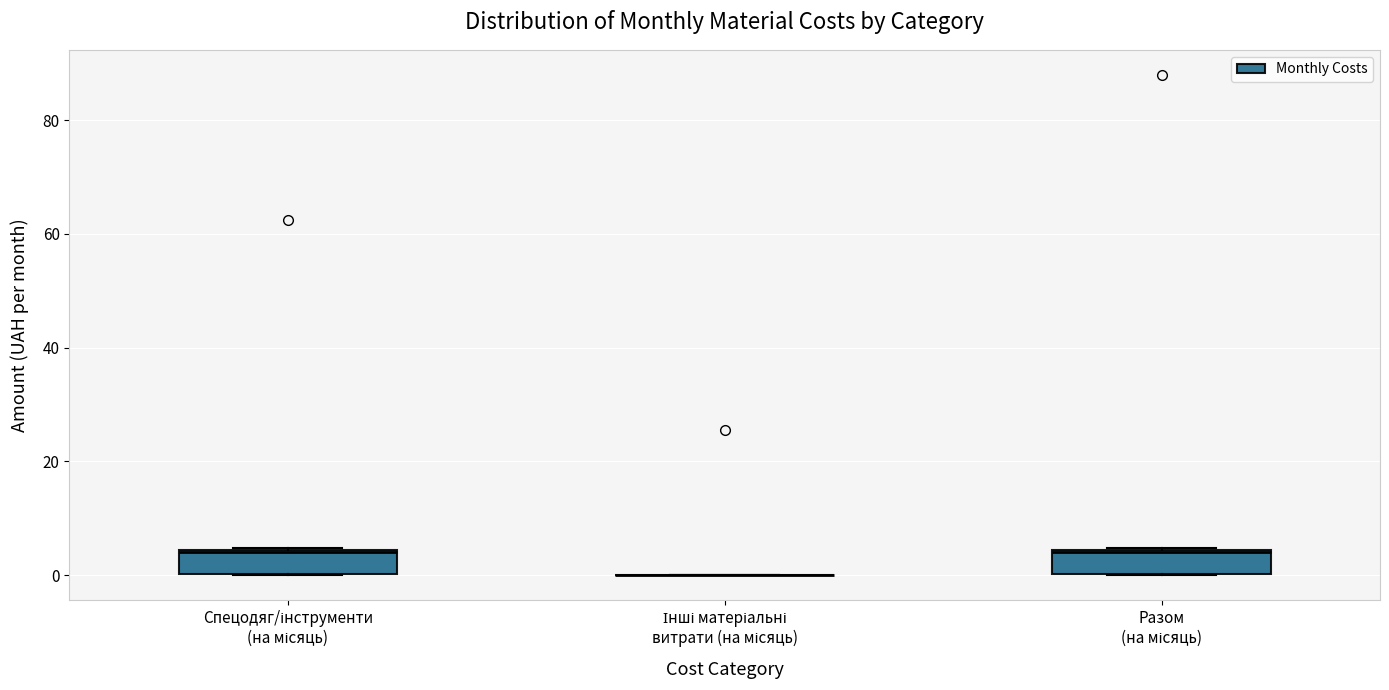

Reading left to right, transcribe this box plot: for each box, give where its median line is, the range the box spans, and where its two whiskers end, as read against the y-axis. The values are not printed on the chart, so give them approximately, as read against the axis.

Спецодяг/інструменти (на місяць): median 4, box 0 to 4, whiskers 0 to 4
Інші матеріальні витрати (на місяць): box collapsed to a line at 0, whiskers 0 to 0
Разом (на місяць): median 4, box 0 to 4, whiskers 0 to 4